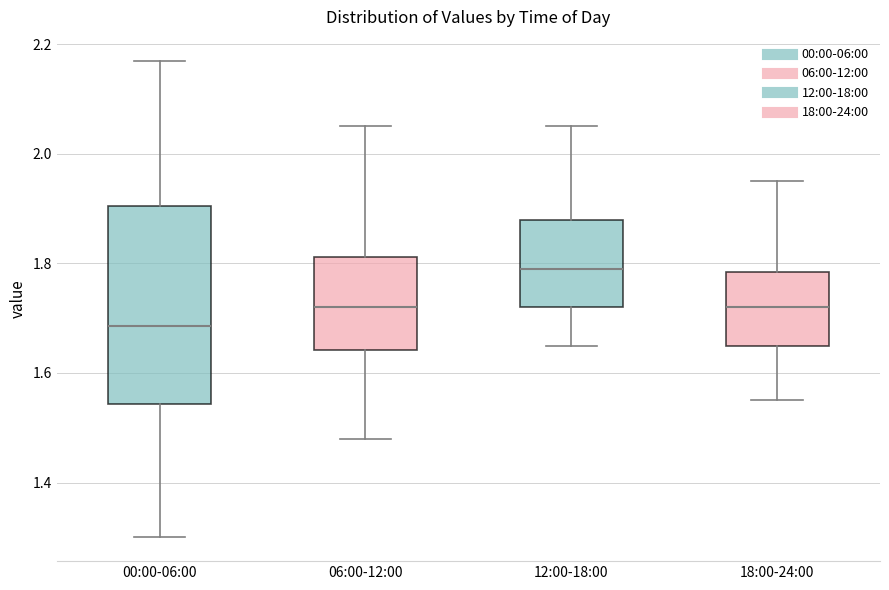

Where is the upper edge of the box for 00:00-06:00 on the y-axis? The values are not printed on the chart, so give them approximately, as read against the axis.

1.90